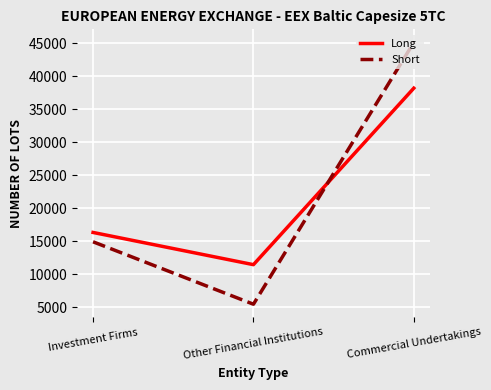

What are all the series names shown in the legend?

Long, Short